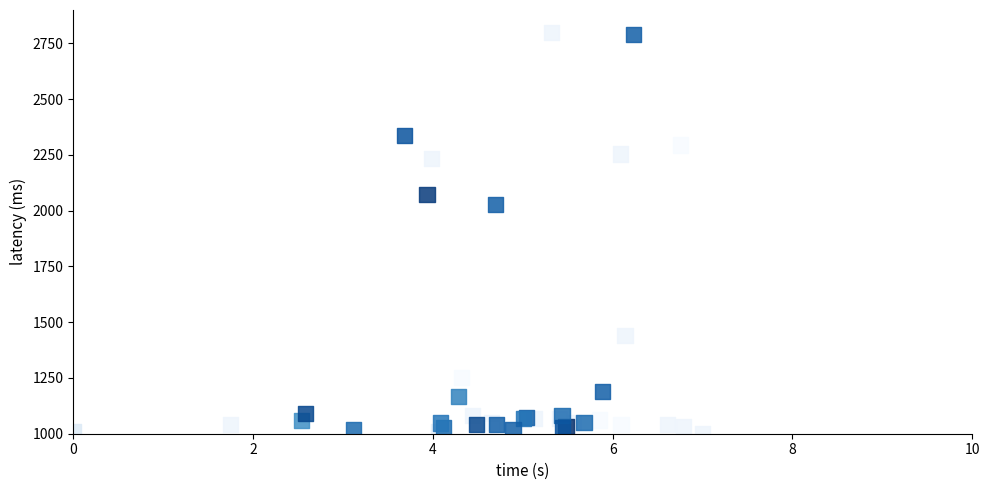

What Y value in the scatter plot is closest to 1900?

2027.0